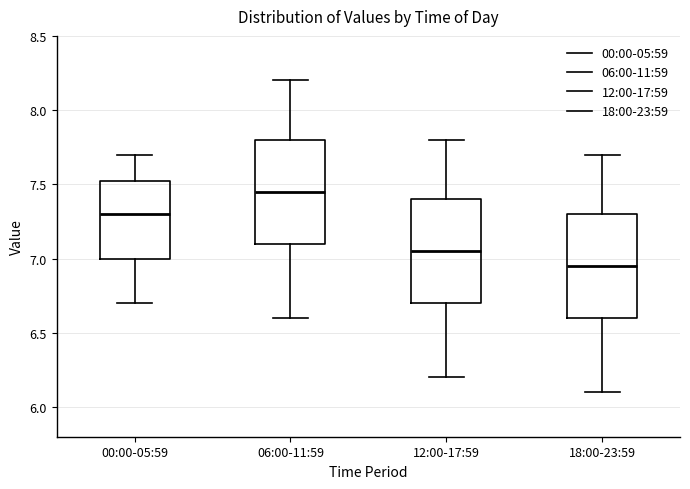

Which box has the lowest median line?

18:00-23:59